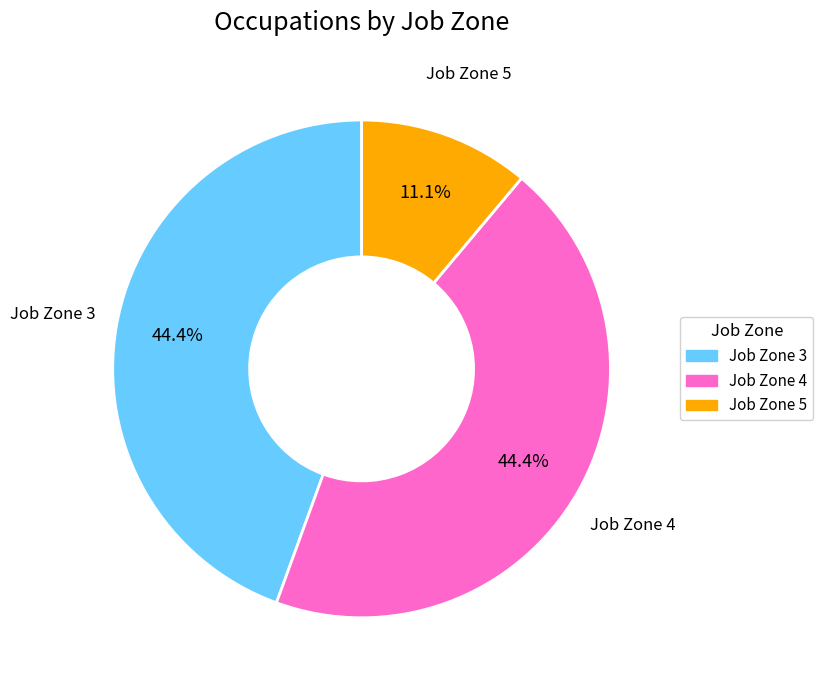

Is there a majority slice in this chart?

No